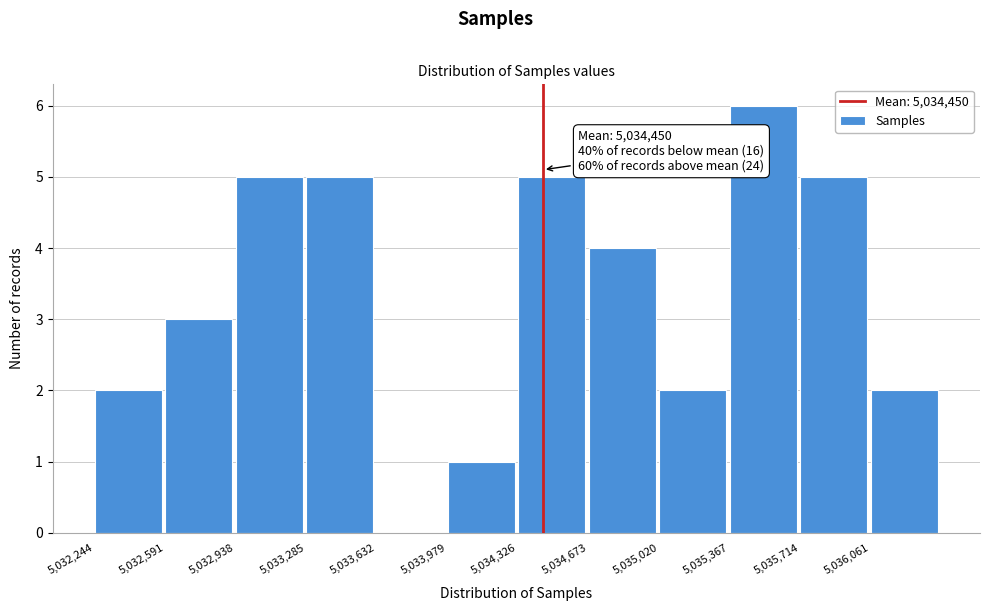

Which range on the x-axis has the tallest bar?

5035350 to 5035700